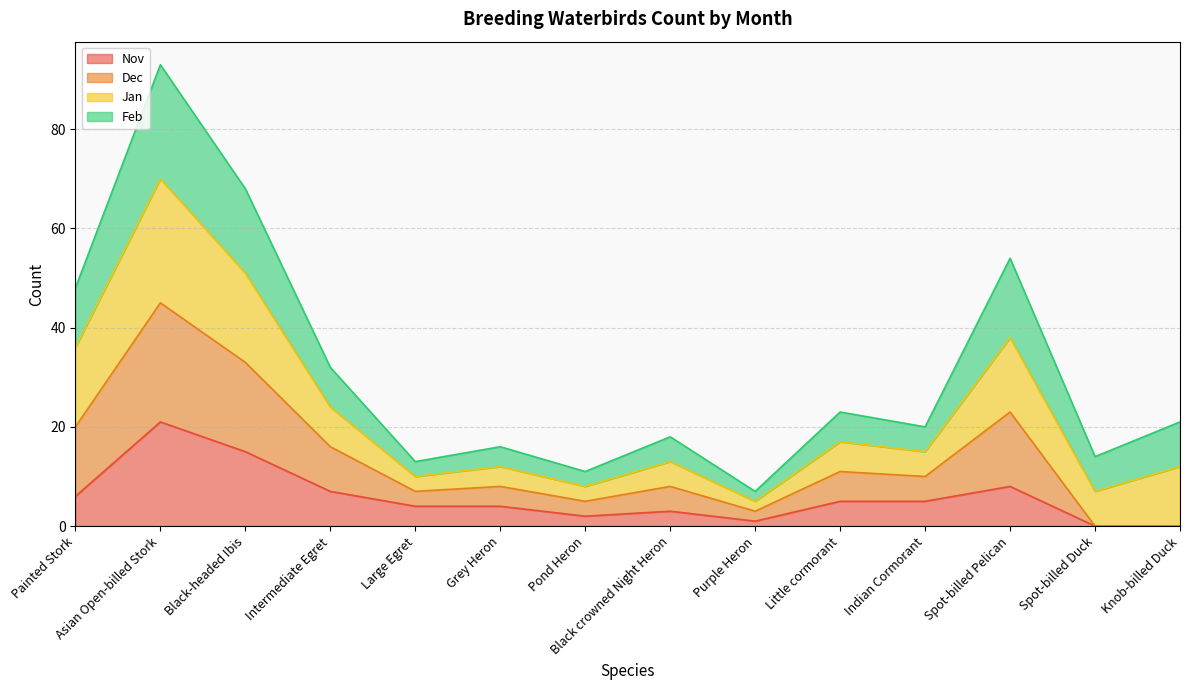

Is it true that Dec equals 5 at Purple Heron?

False